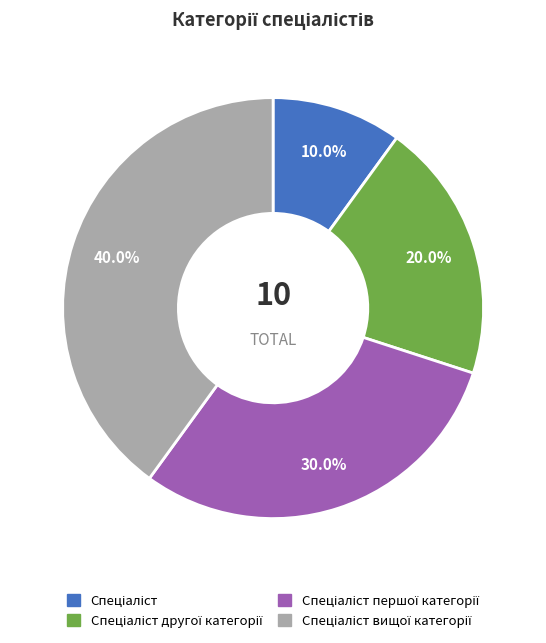

Is there any slice that represents more than half of the pie?

No